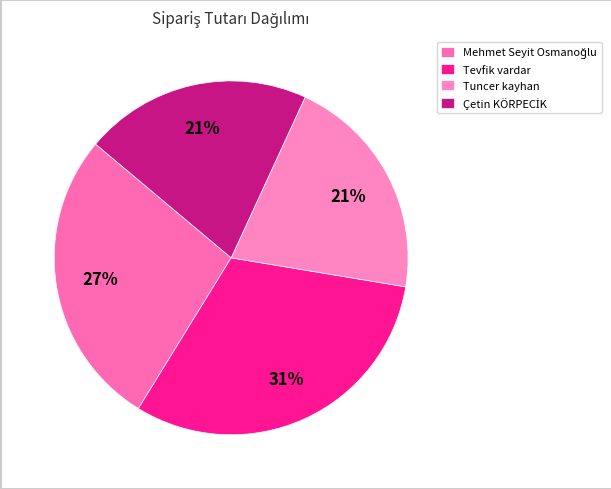

Is it true that Tevfik vardar is 31% of the pie?

True